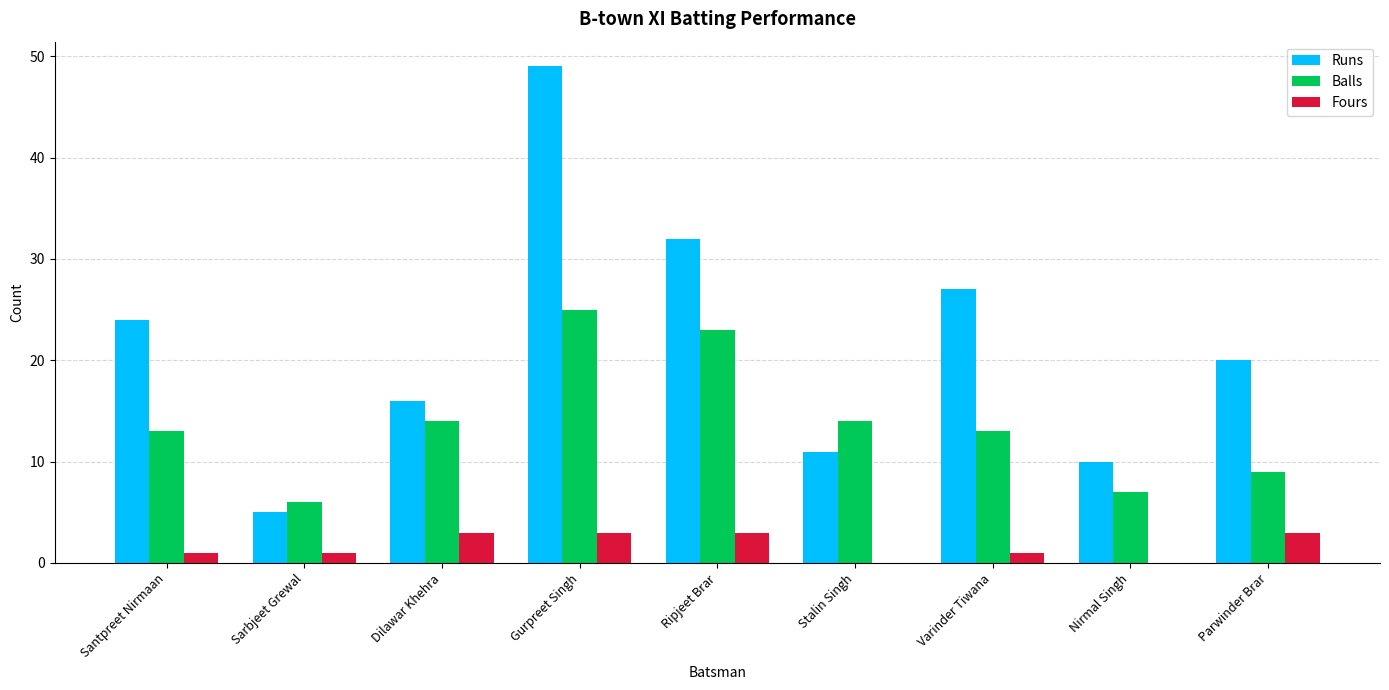

What is the maximum value for Balls?

25